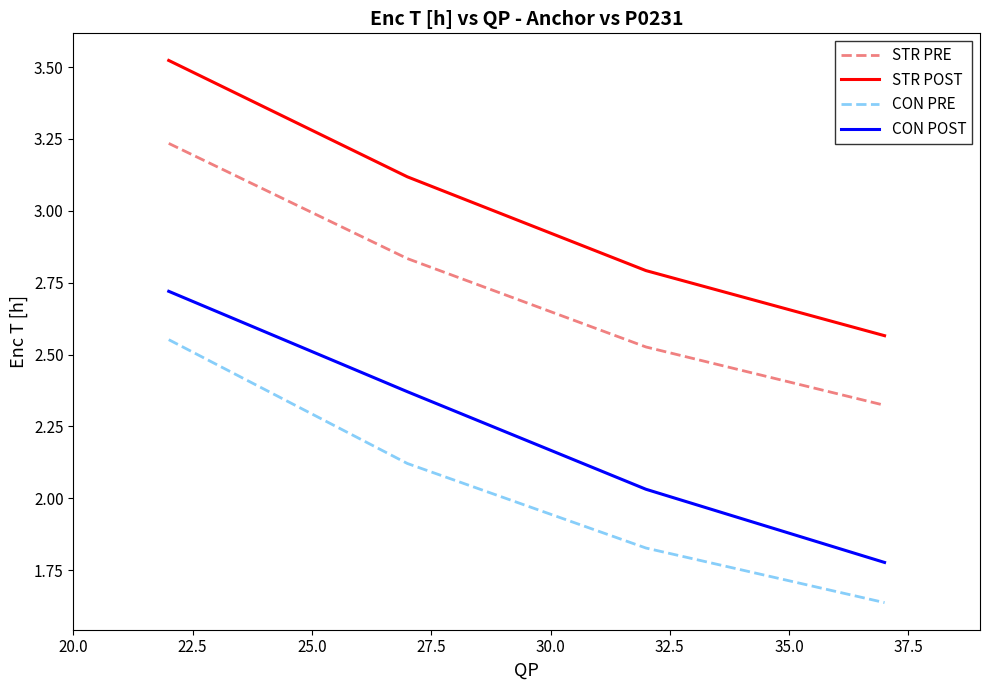

Which series has the largest total across all categories?

STR POST